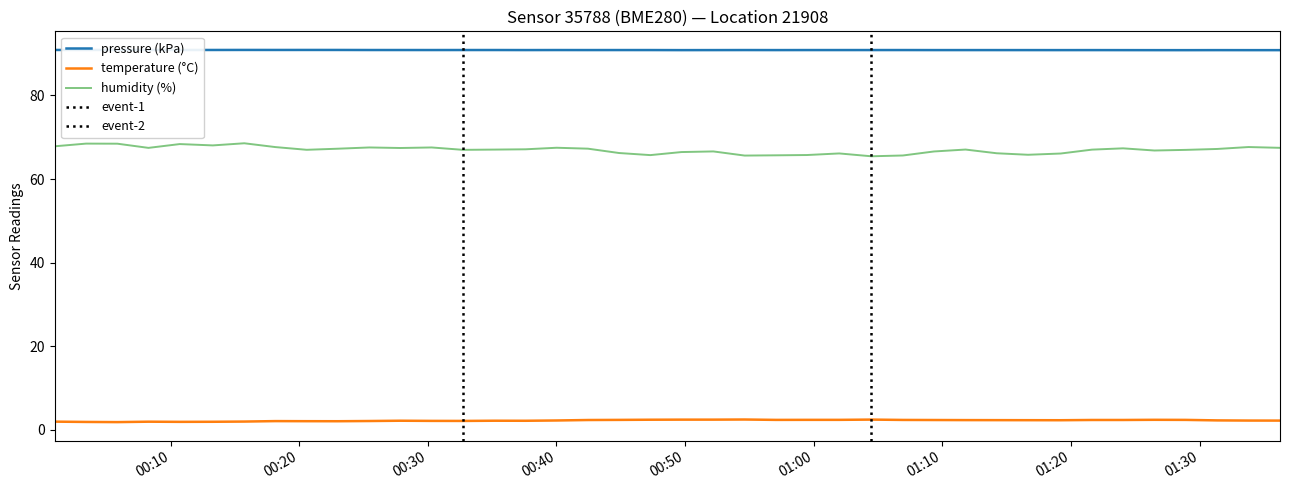

At which label is humidity closest to 66?

2023-01-26T01:19:12